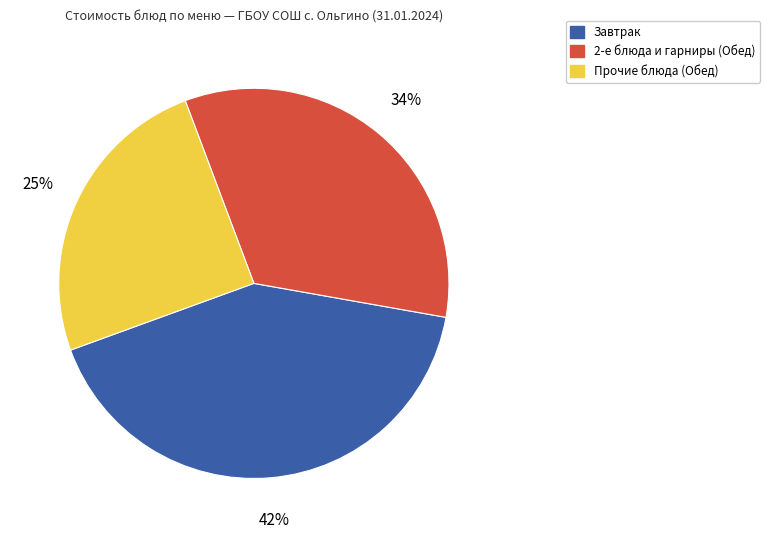

What is the largest slice in the pie chart?

Завтрак